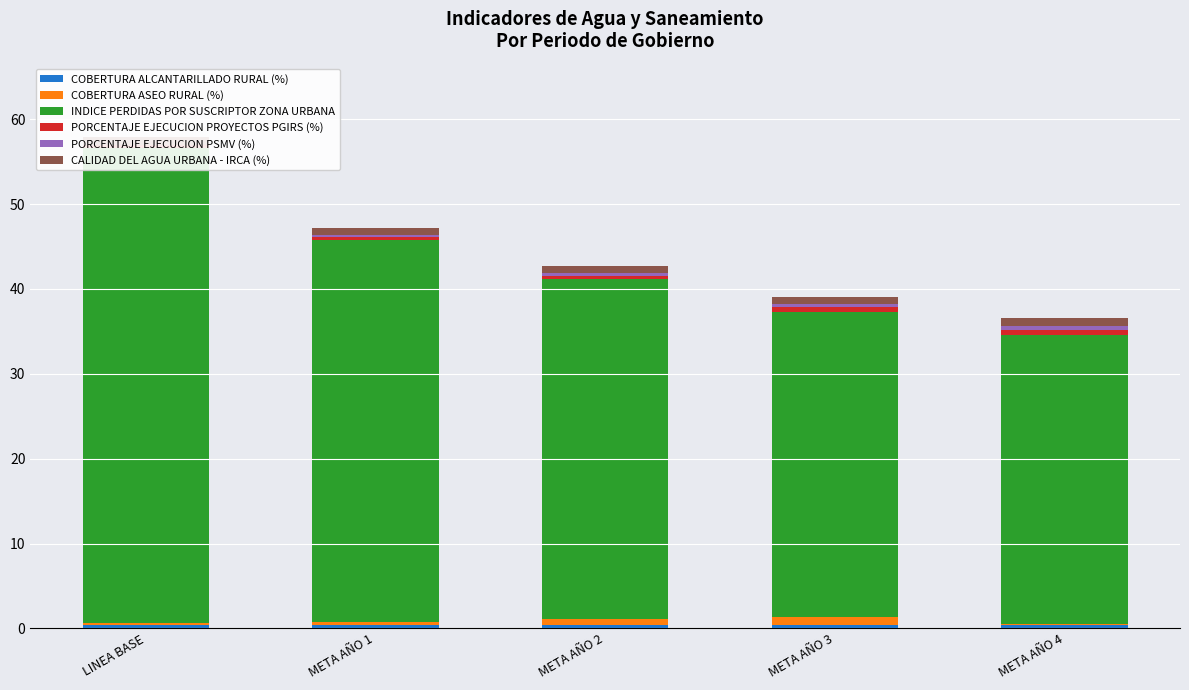

What position from the left is META AÑO 4?

5